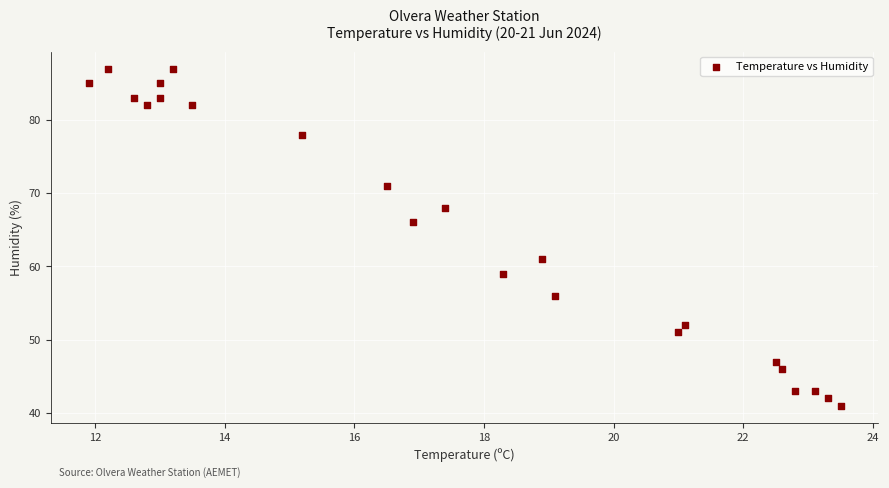

What is the range of Y values (max minus min)?

46